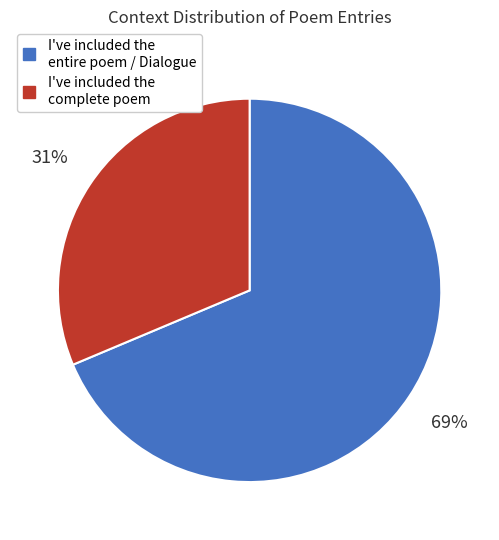

To the nearest percent, what is the average slice percentage?

50%